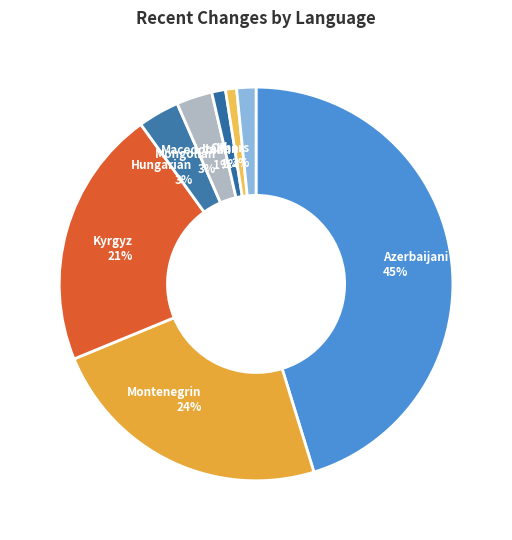

Is there any slice that represents more than half of the pie?

No